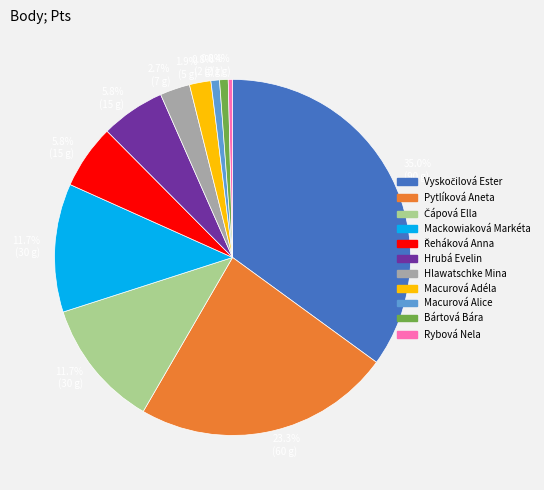

Is there any slice that represents more than half of the pie?

No